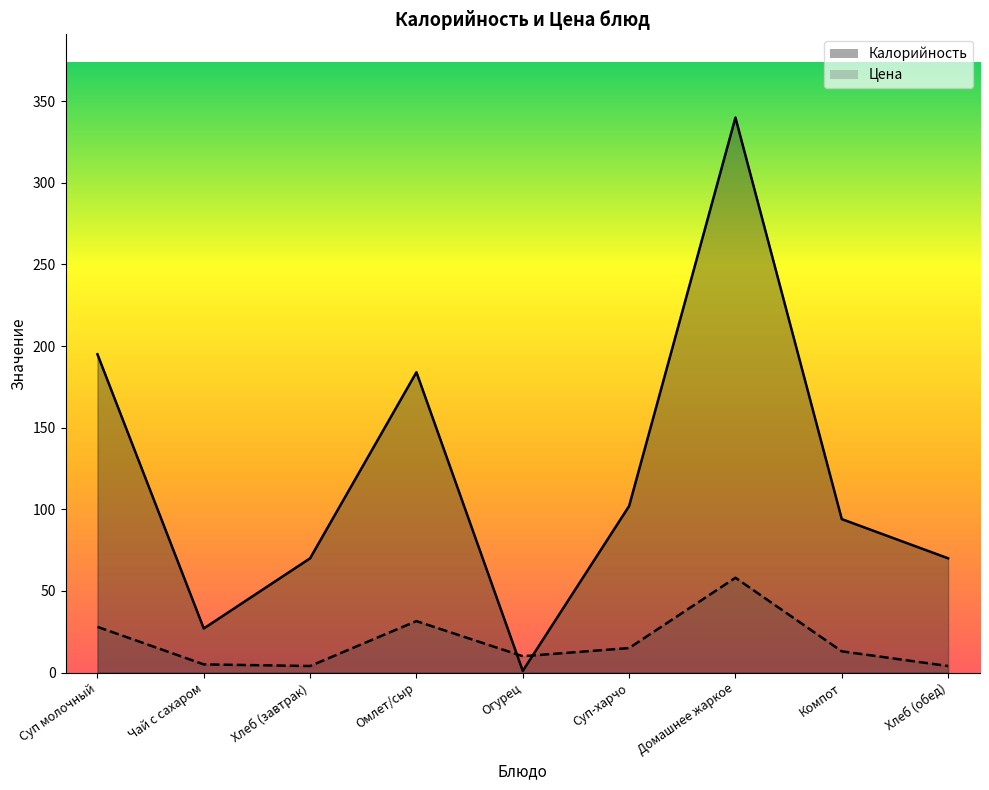

True or false: Цена has a value of 5.0 at Чай с сахаром.

True